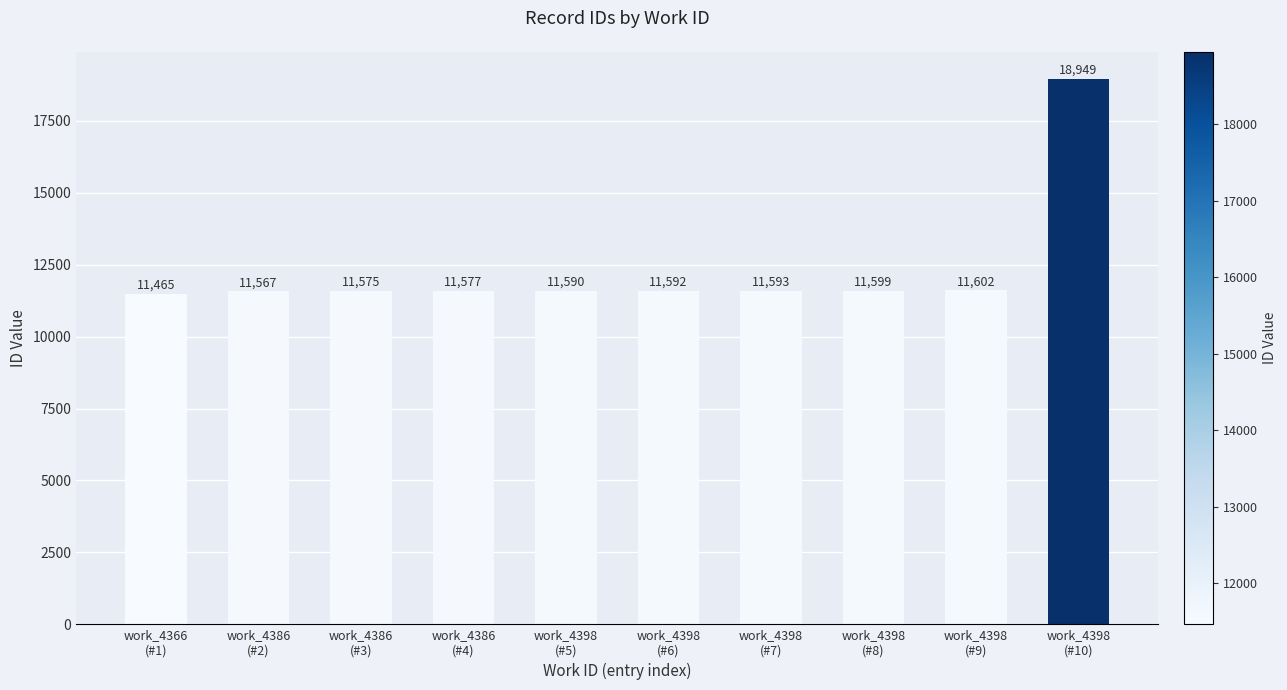

The value at work_4366
(#1) is 20166. True or false?

False